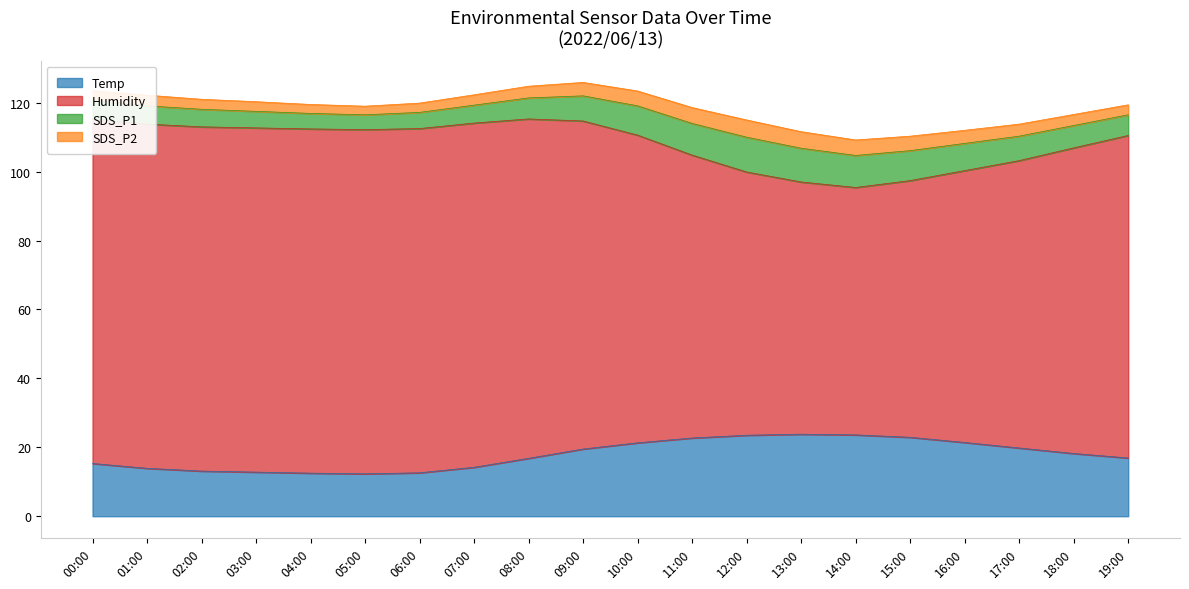

At how many categories does at least one series exceed 36?

20